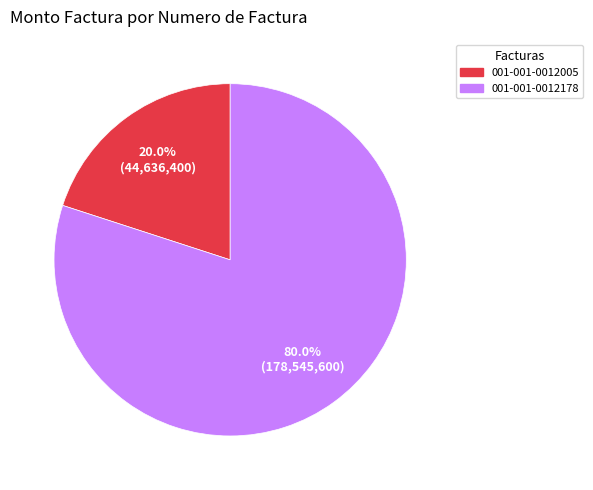

What percentage do 001-001-0012005 and 001-001-0012178 together represent?

100.0%